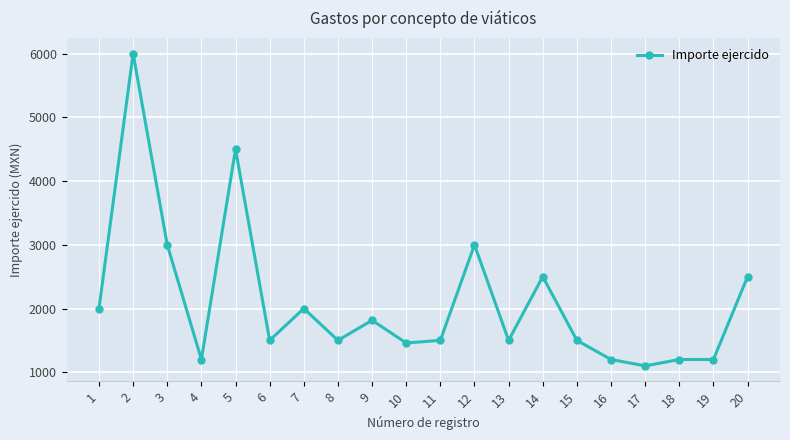

What is the difference between the maximum and minimum values?

4900.0